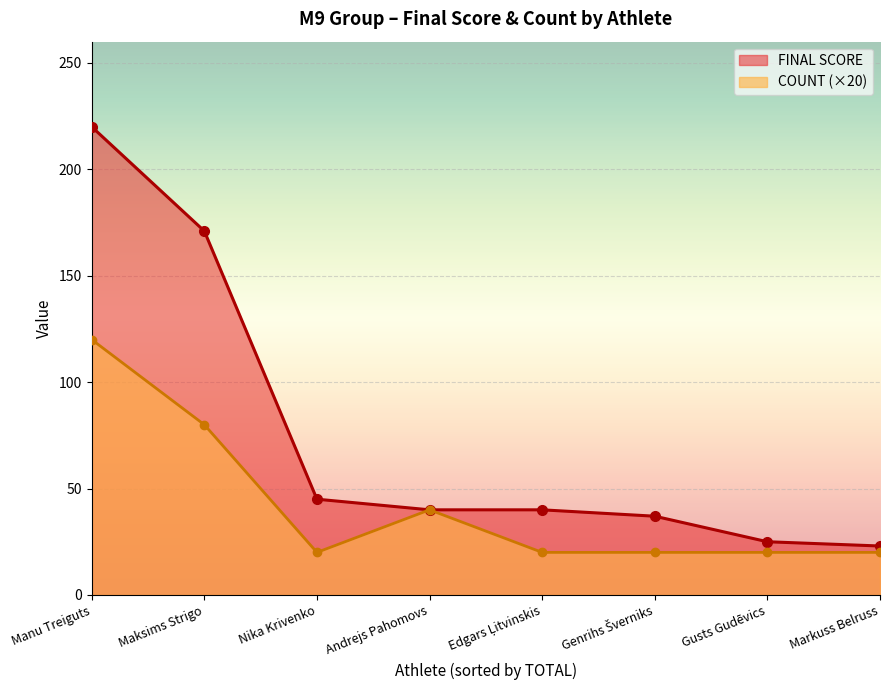

Which category has the highest value in the COUNT (×20) series?

Manu Treiguts